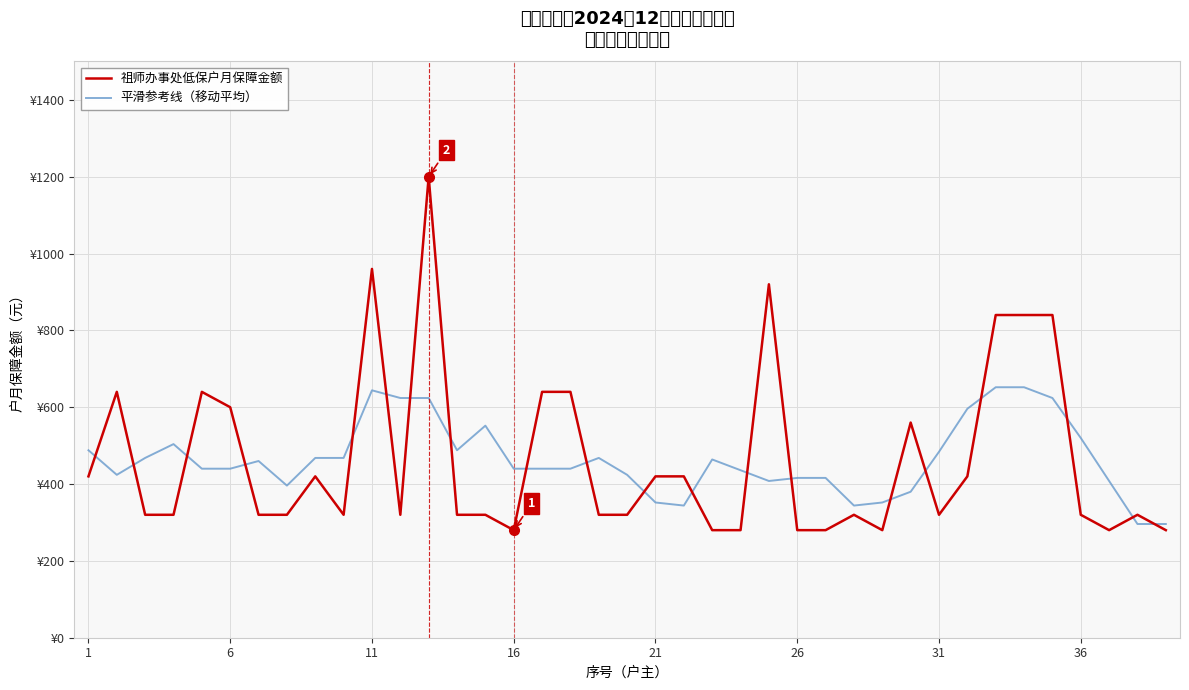

How many lines are shown in the chart?

2